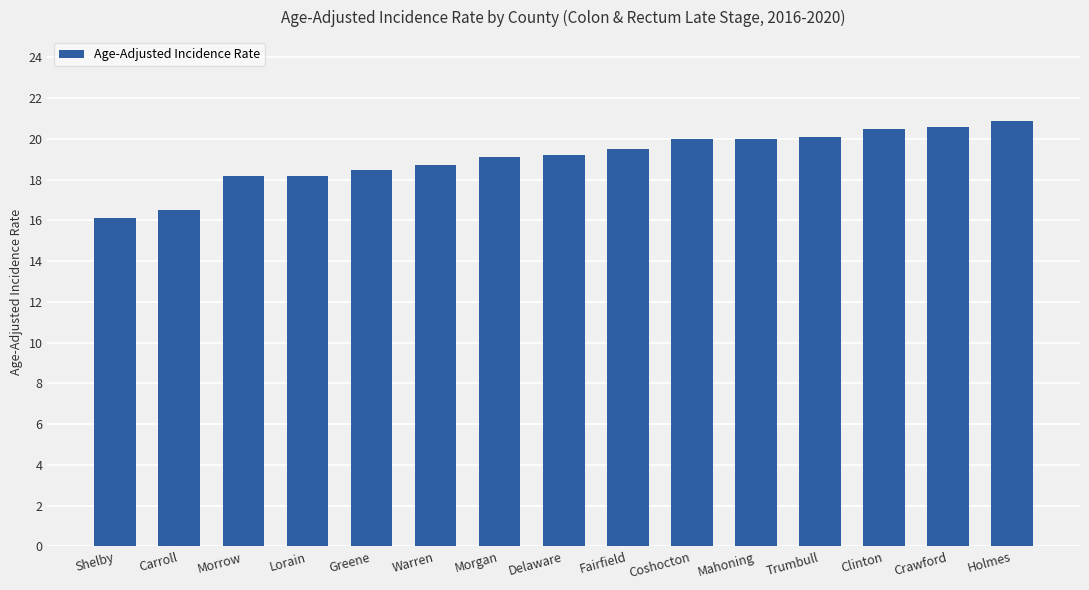

Is it true that the value at Lorain is 18.2?

True